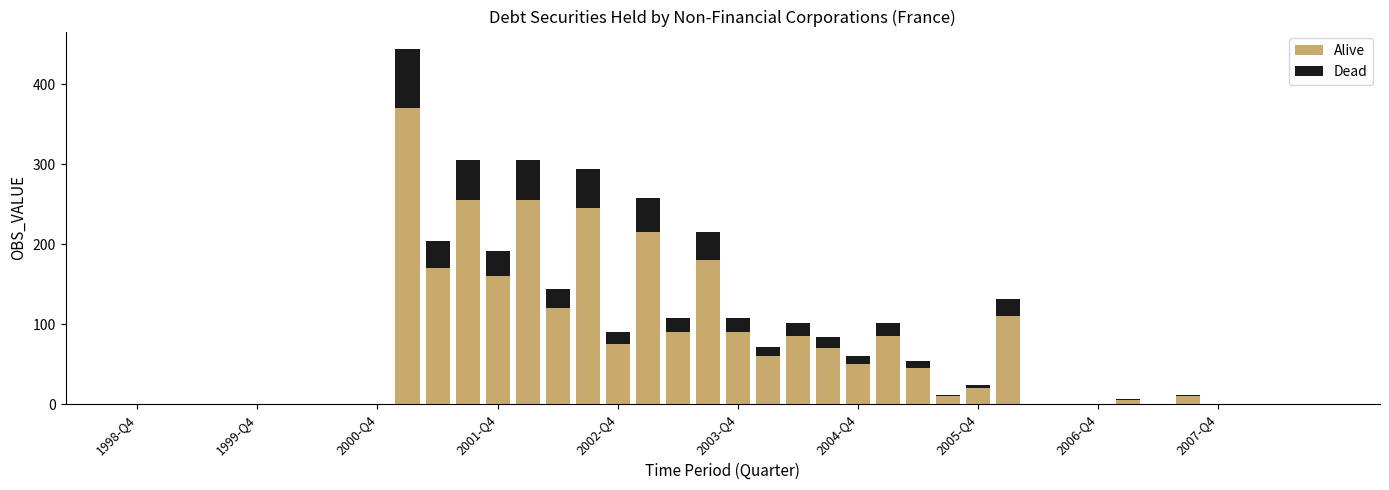

What is the sum of all Alive values?

2775